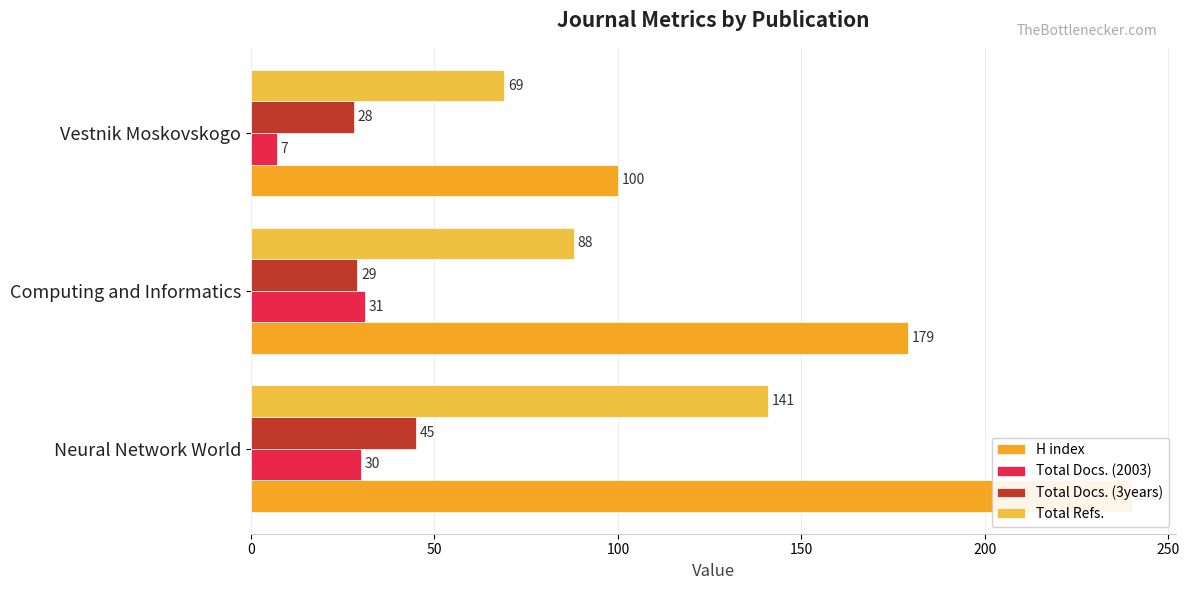

How many distinct data groups are displayed?

4